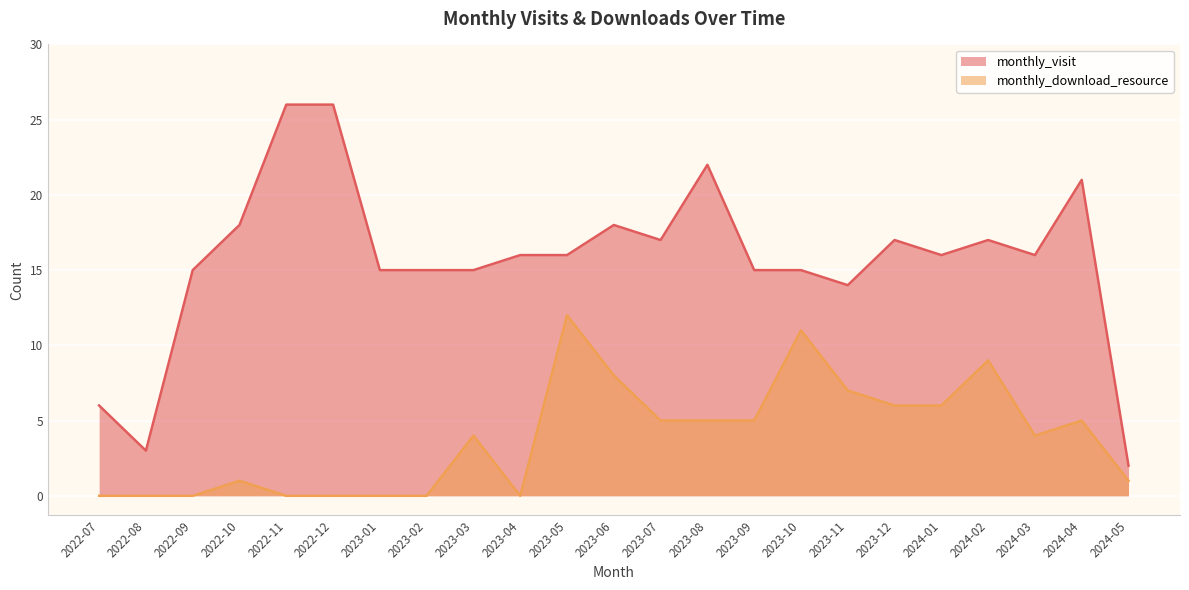

How many distinct data groups are displayed?

2